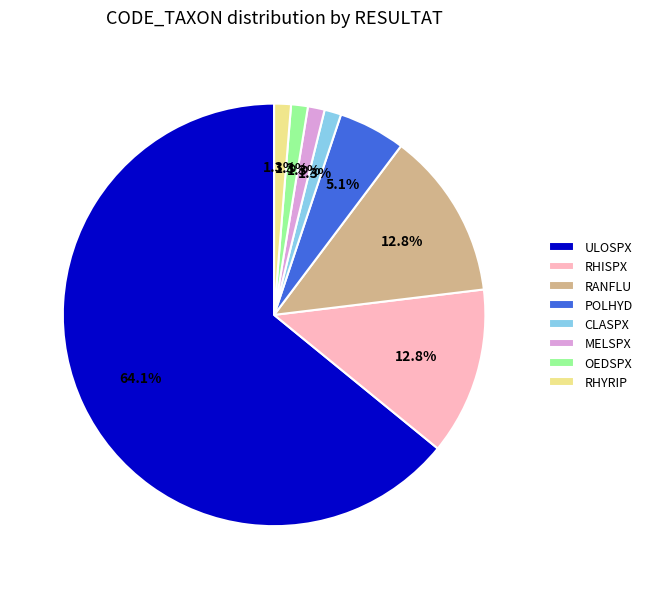

Count the number of slices in the pie.

8